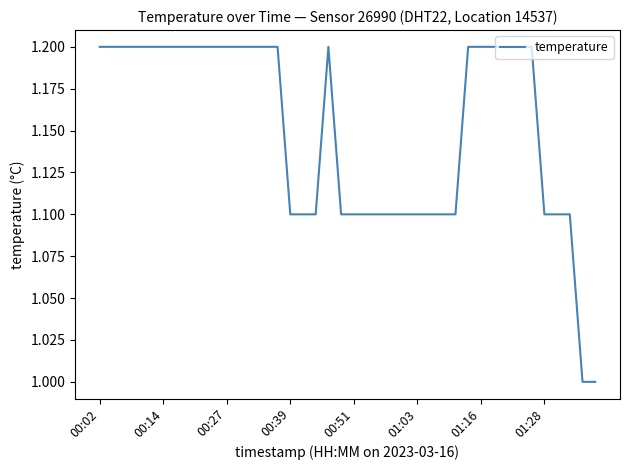

What is the difference between the maximum and minimum values?

0.2